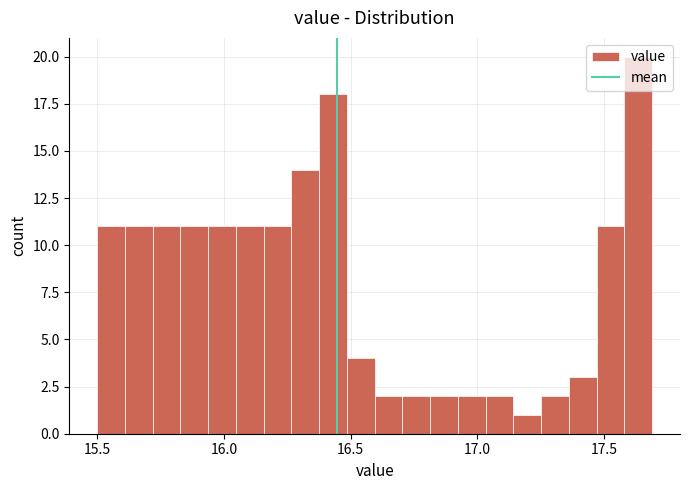

Read against the x-axis, roughly where is the centre of the tallest bar?

17.65